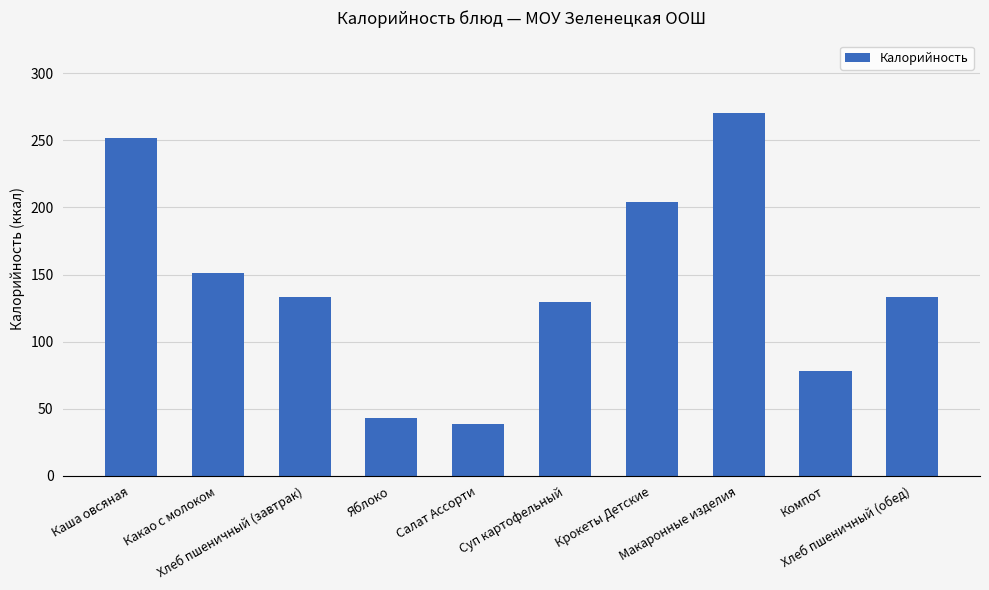

Which category has the highest value across all series?

Макаронные изделия